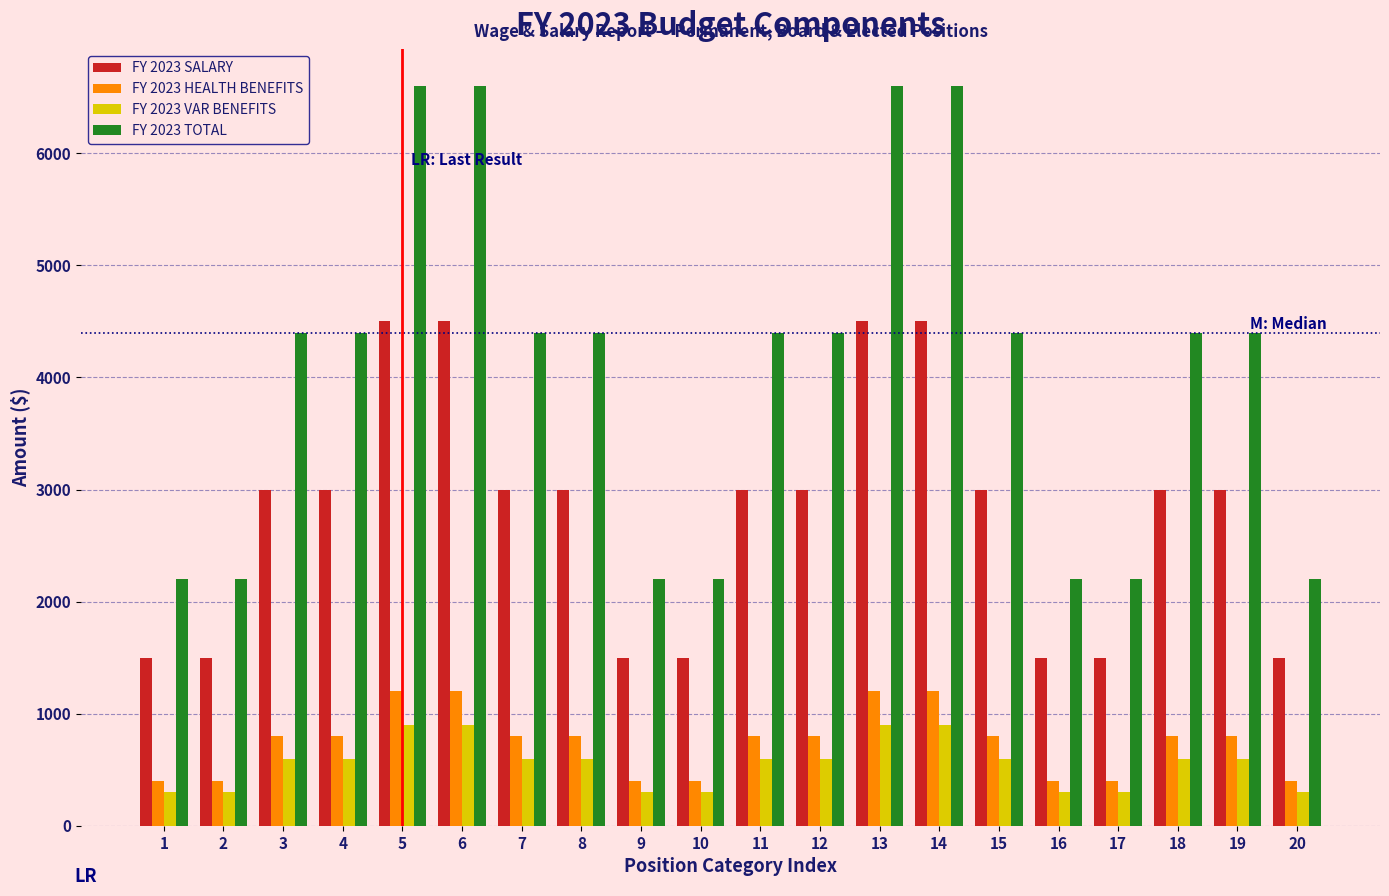

Rank the series by their maximum value, from highest to lowest.

FY 2023 TOTAL, FY 2023 SALARY, FY 2023 HEALTH BENEFITS, FY 2023 VAR BENEFITS